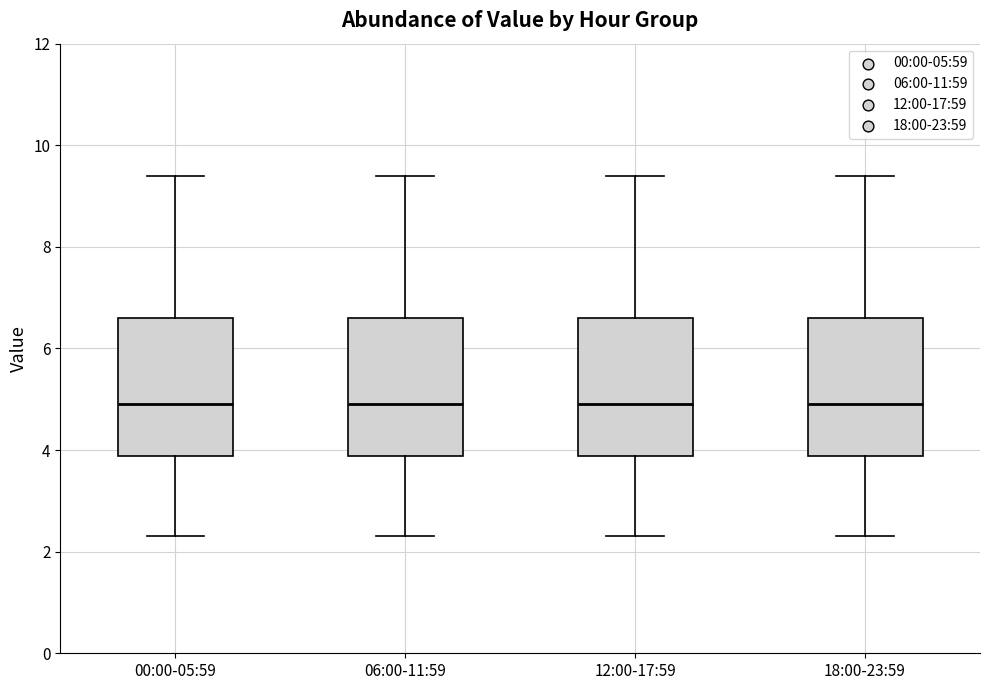

Where is the lower edge of the box for 12:00-17:59 on the y-axis? The values are not printed on the chart, so give them approximately, as read against the axis.

3.8